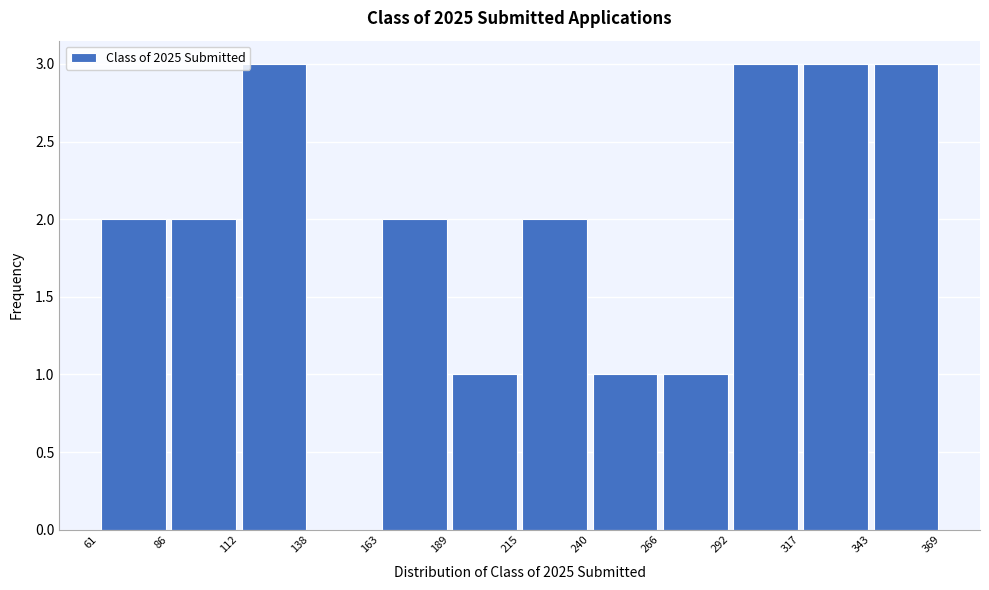

Reading left to right, list every bar in this chart as the range it spans on the x-axis followed by its height. The values are not printed on the chart, so give them approximately, as read against the axis.

61 to 86: 2
86 to 112: 2
112 to 138: 3
138 to 163: 0
163 to 189: 2
189 to 215: 1
215 to 240: 2
240 to 266: 1
266 to 292: 1
292 to 317: 3
317 to 343: 3
343 to 369: 3